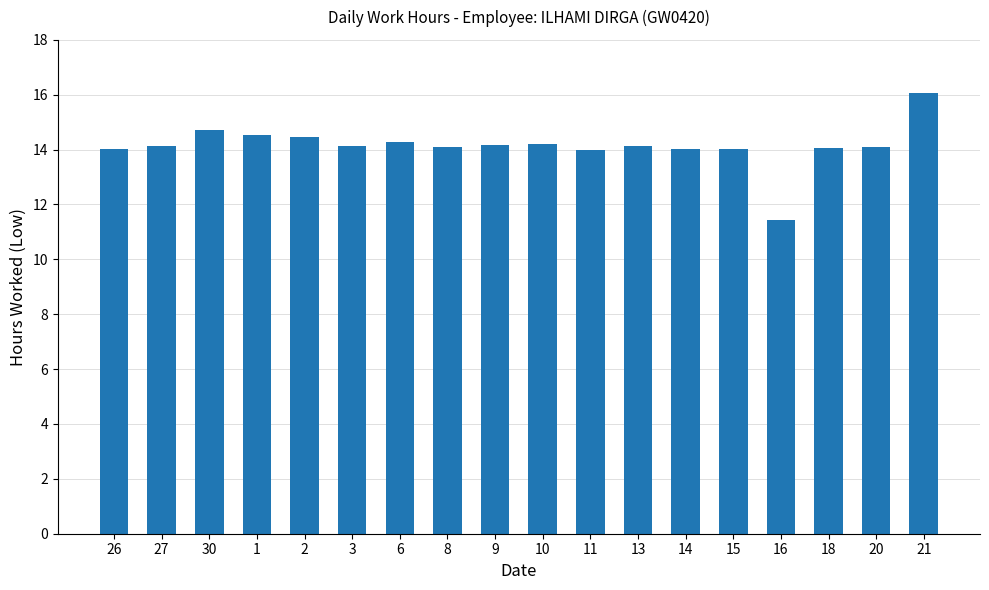

Count the number of data series in this chart.

1